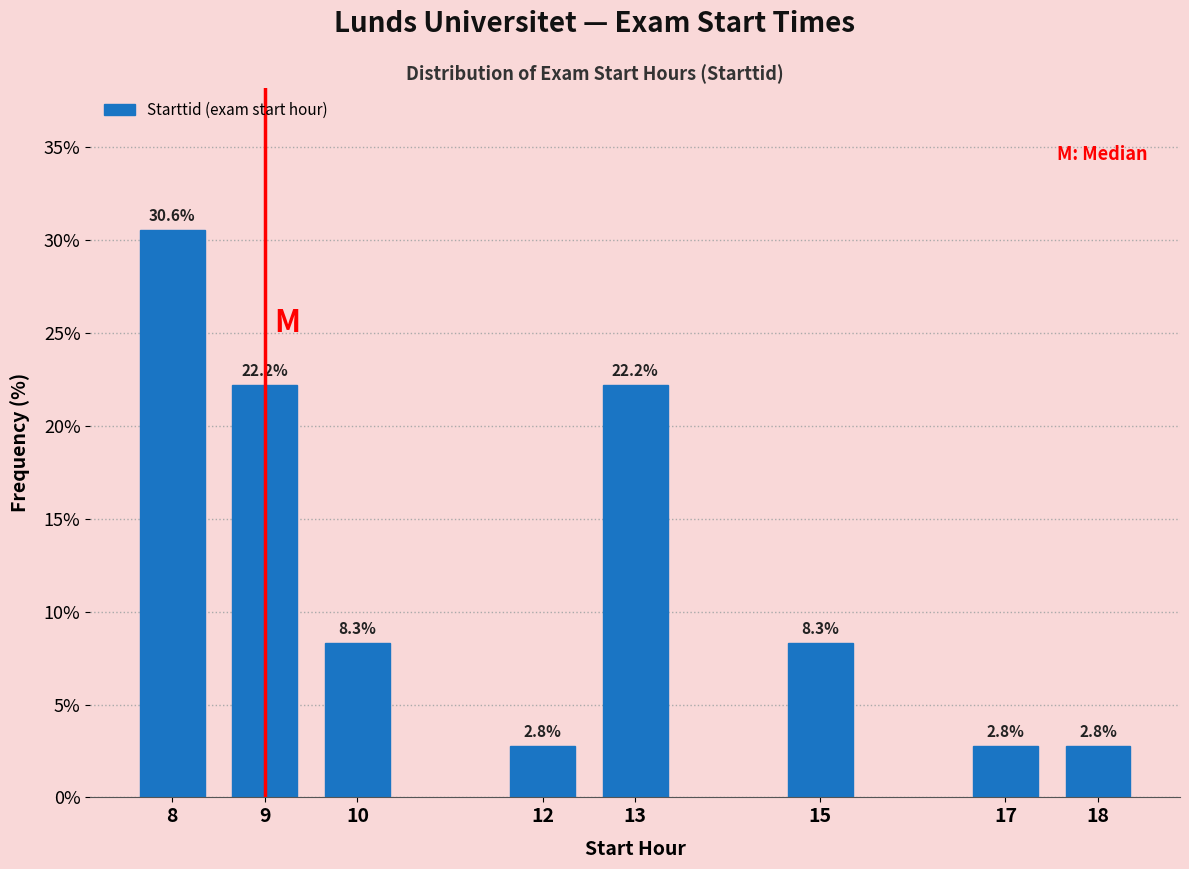

Reading left to right, what are all the values shown in this chart?

30.6	22.2	8.3	2.8	22.2	8.3	2.8	2.8